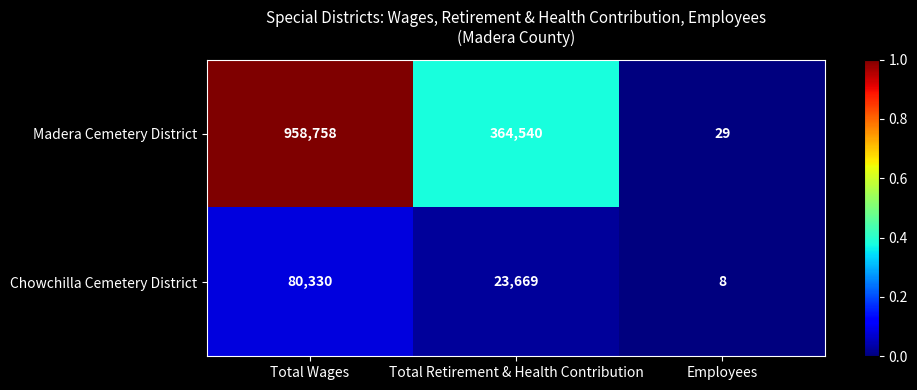

Which series has the largest total across all categories?

Madera Cemetery District